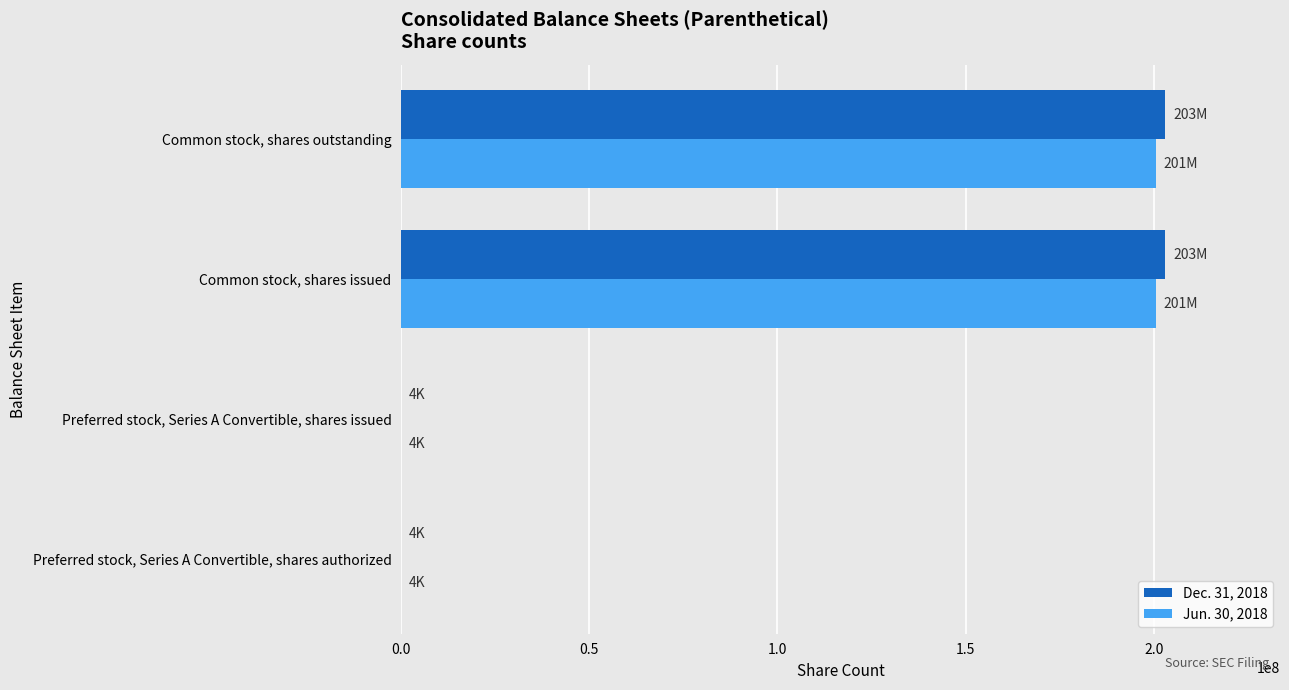

What is the total value across all series at Common stock, shares outstanding?

403617634